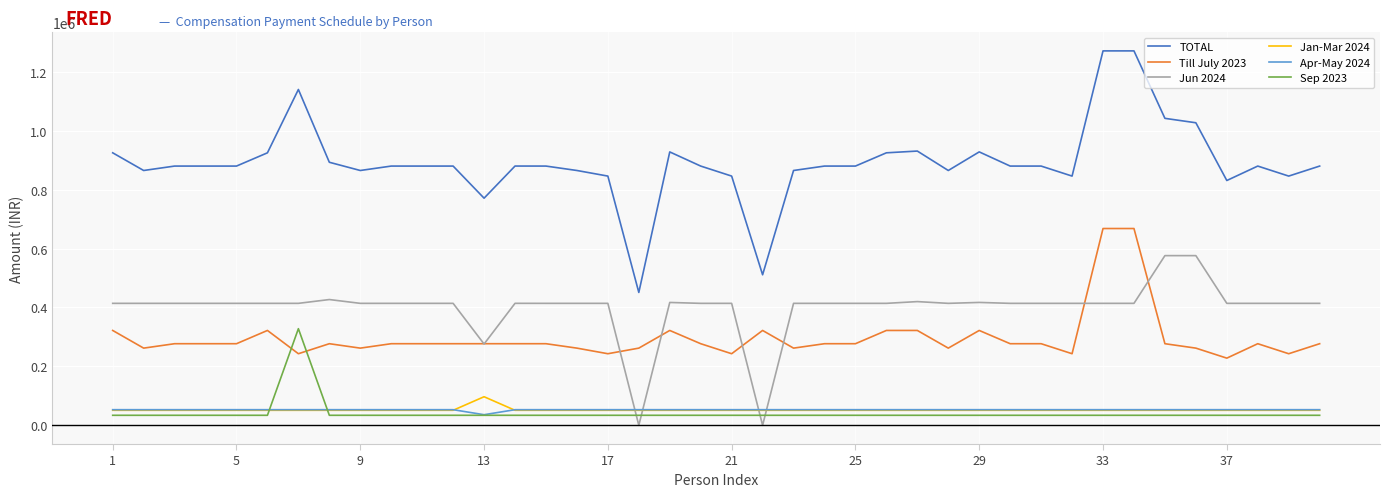

What is the average value of the Apr-May 2024 series?

52575